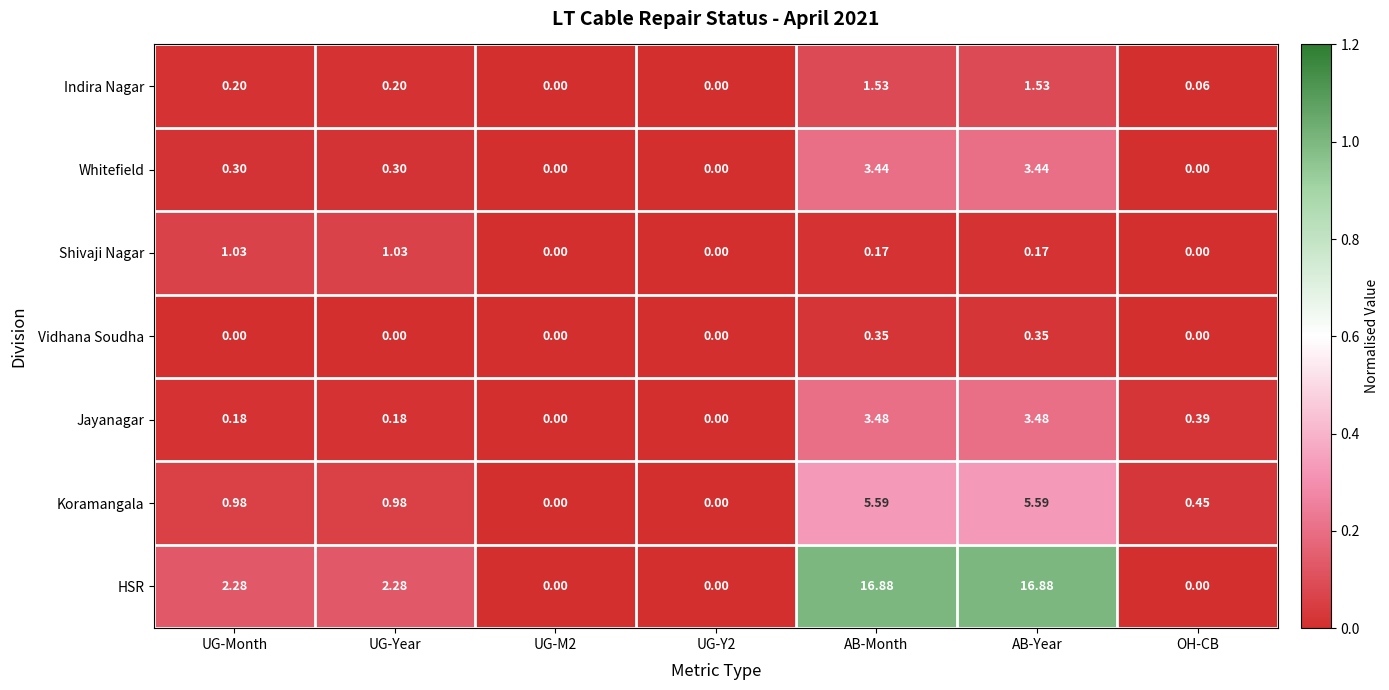

Between UG-Year and UG-Y2, which series saw the biggest shift?

HSR